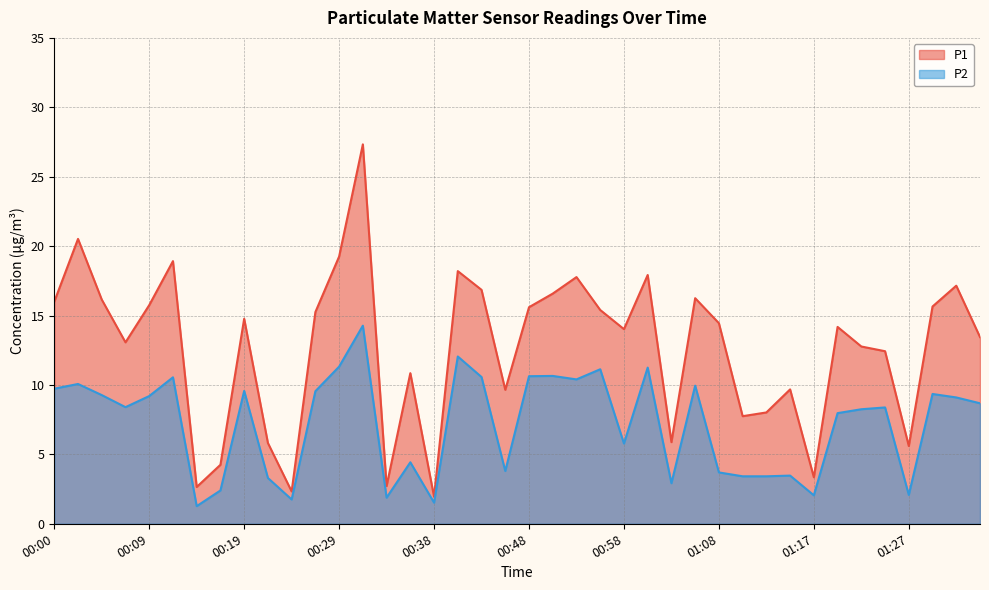

True or false: P1 has a value of 19.2 at 00:29.

True